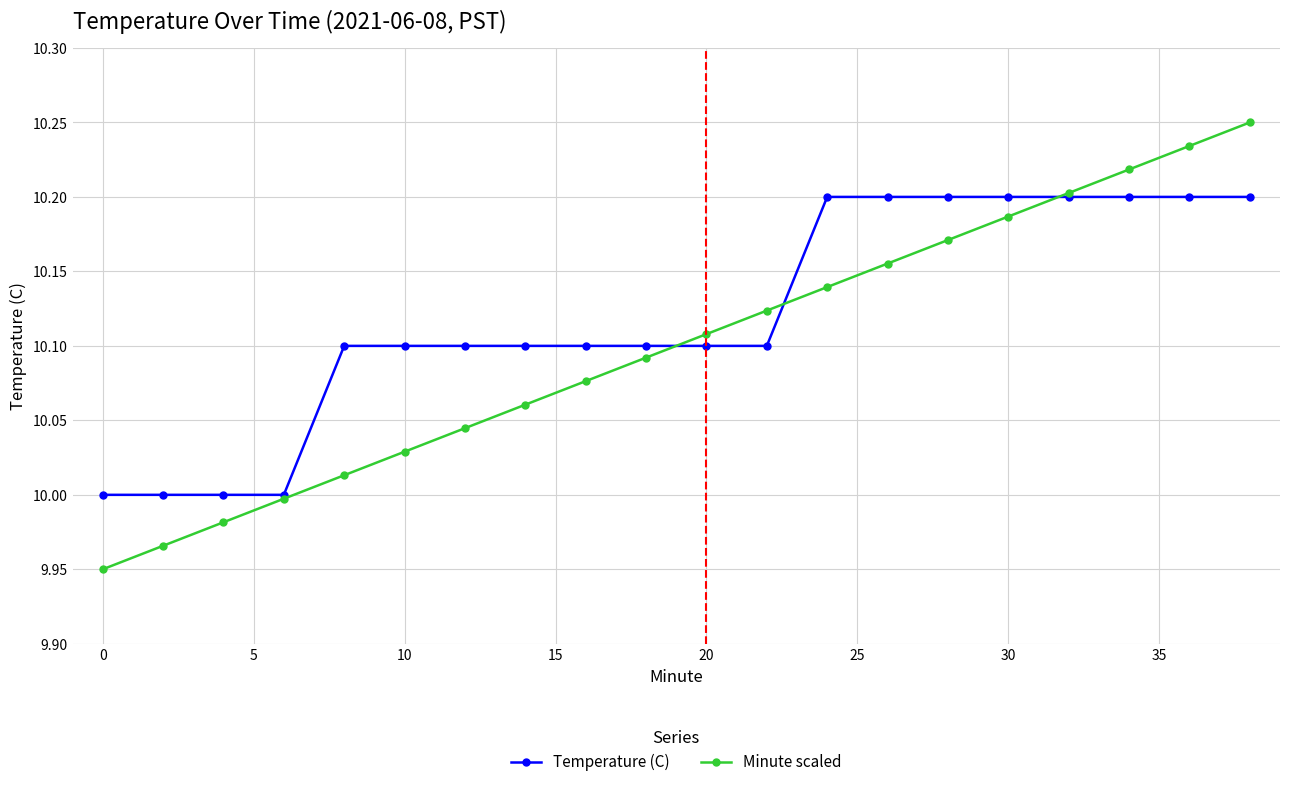

How many lines are shown in the chart?

2